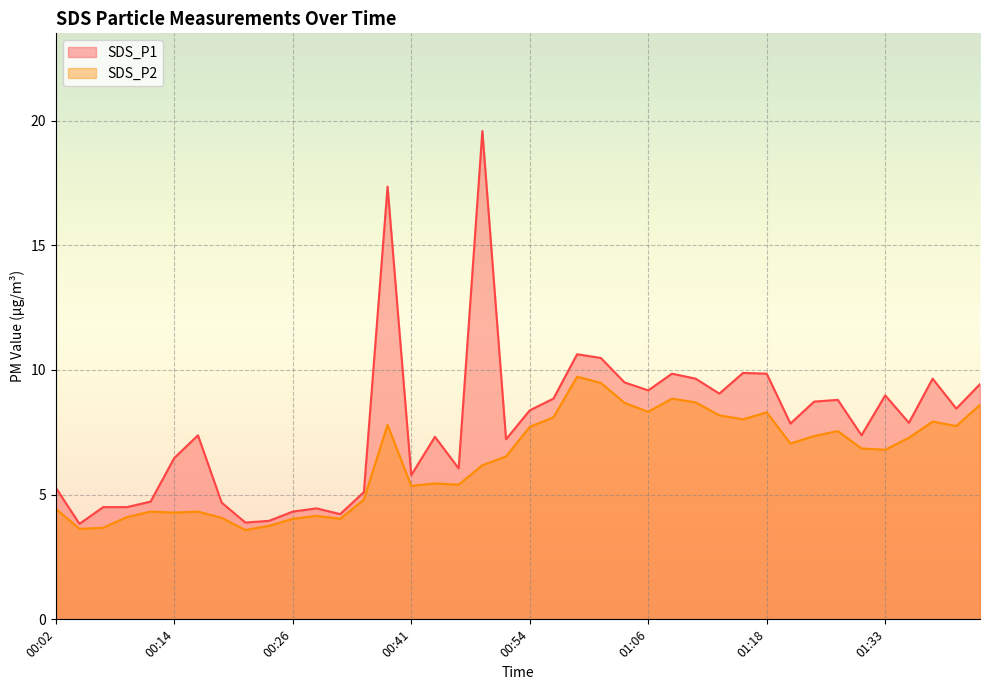

At which category is the sum across all series the highest?

00:49